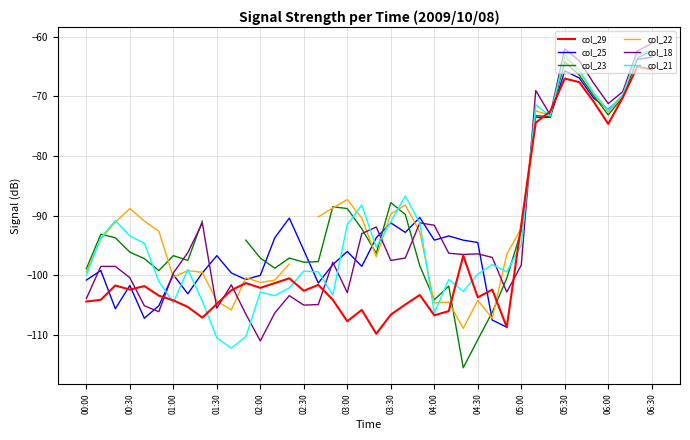

What value does the col_22 series have at 29?

-96.5